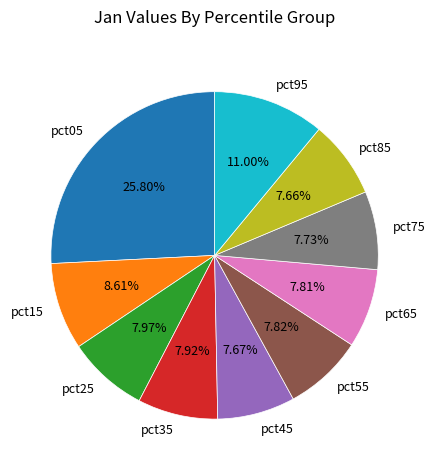

How many segments does this pie chart have?

10